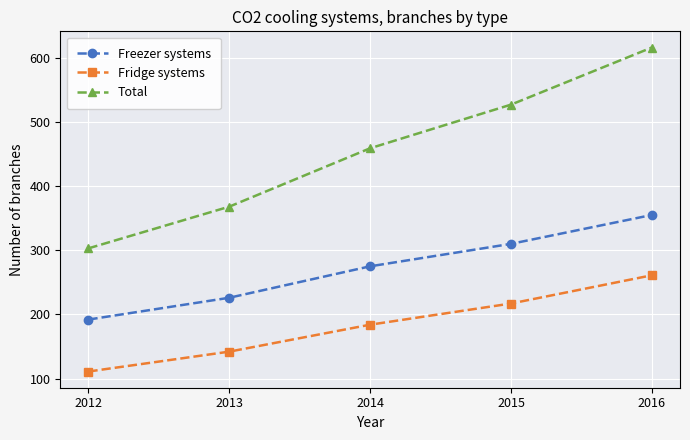

What is the spread (max minus min) of values at 2012?

192